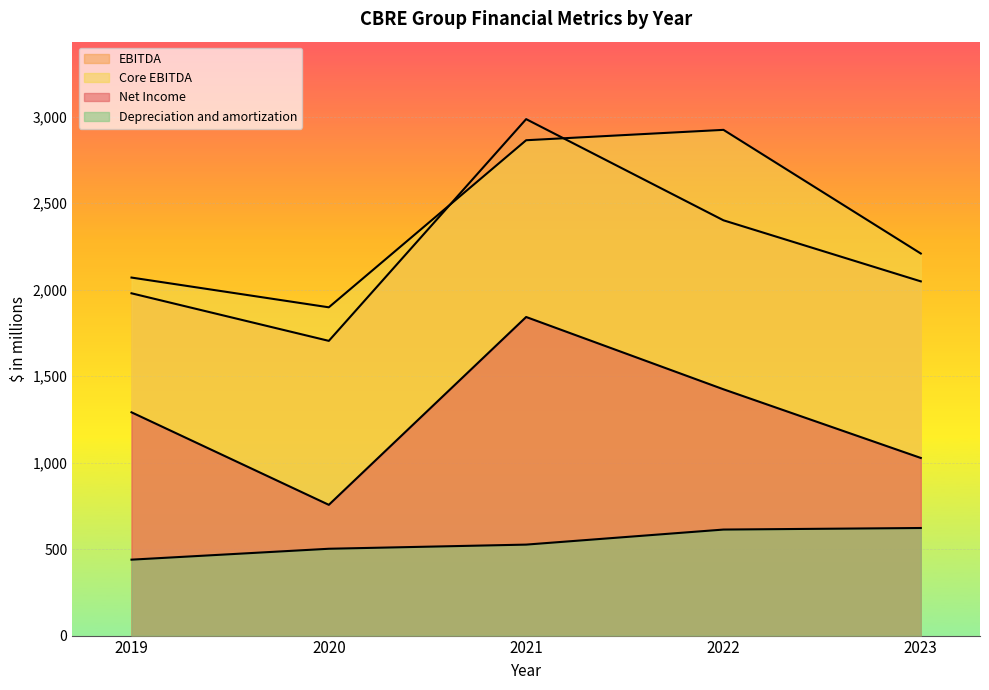

What value does the Depreciation and amortization series have at 2021, to the nearest 10?

530